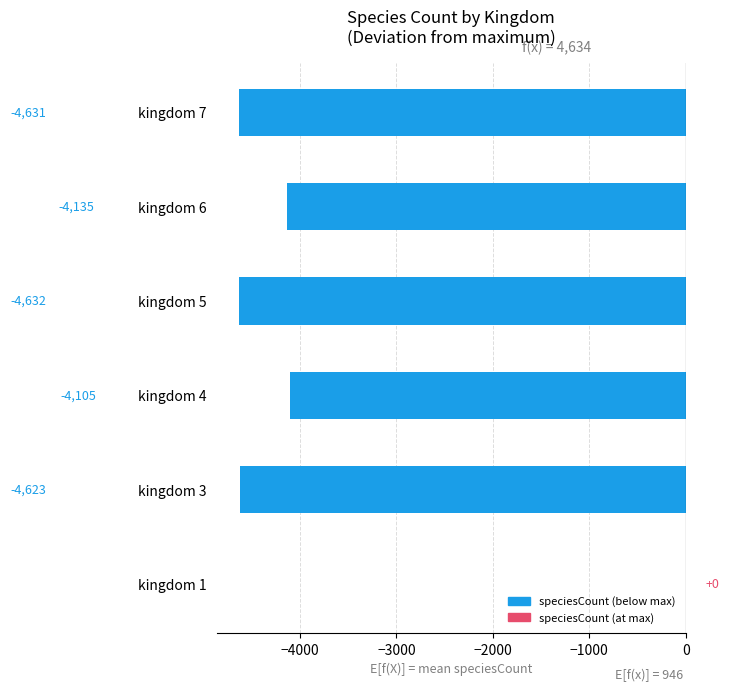

Where is the data nearest to the value -2316?

kingdom 4